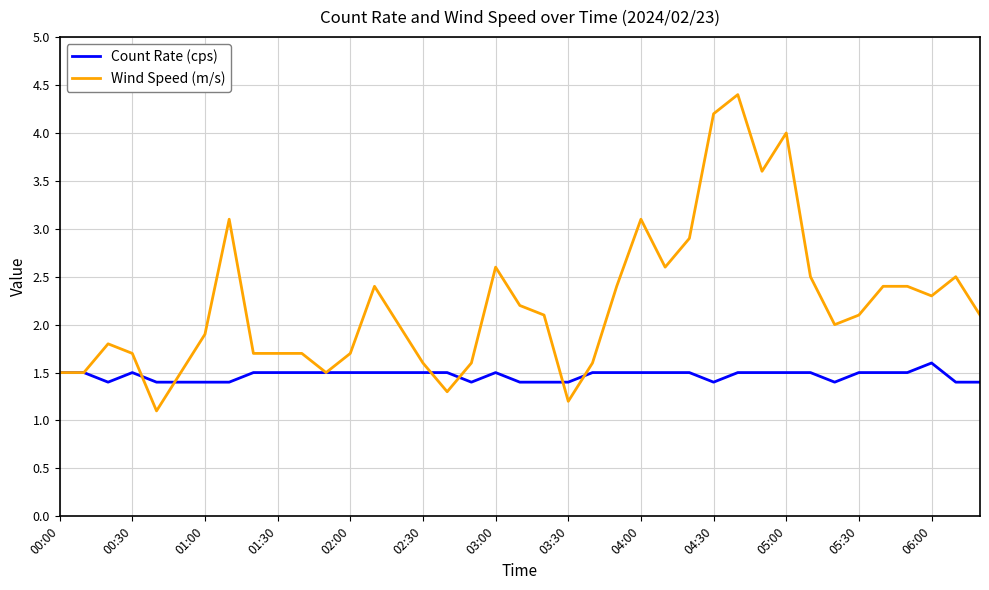

Which series has the widest spread of values?

Wind Speed (m/s)